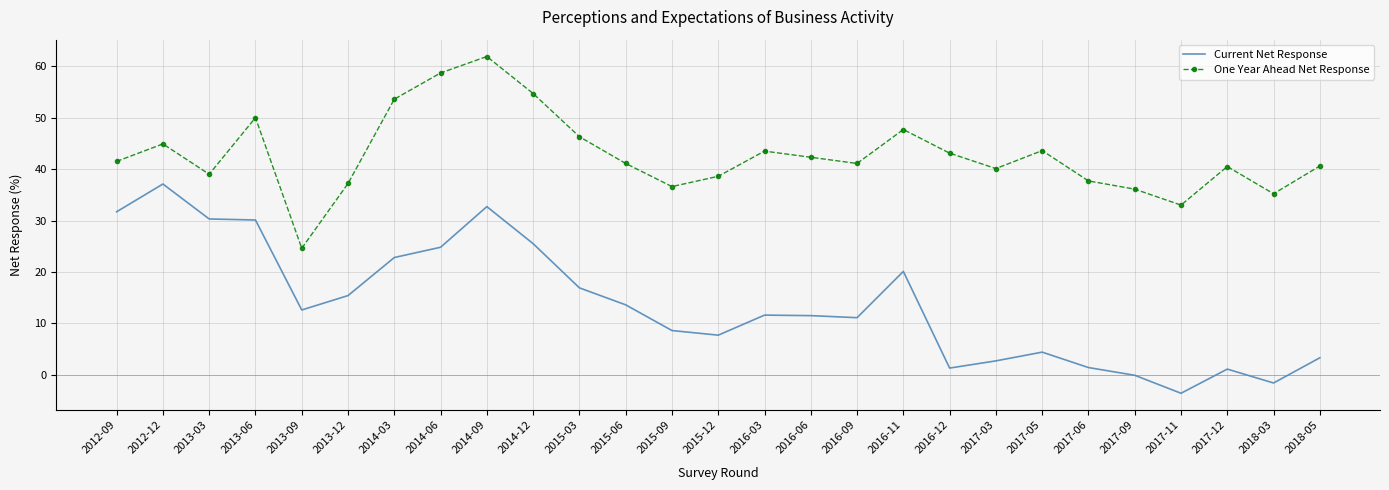

Is it true that Current Net Response equals 41.0 at 2014-03?

False